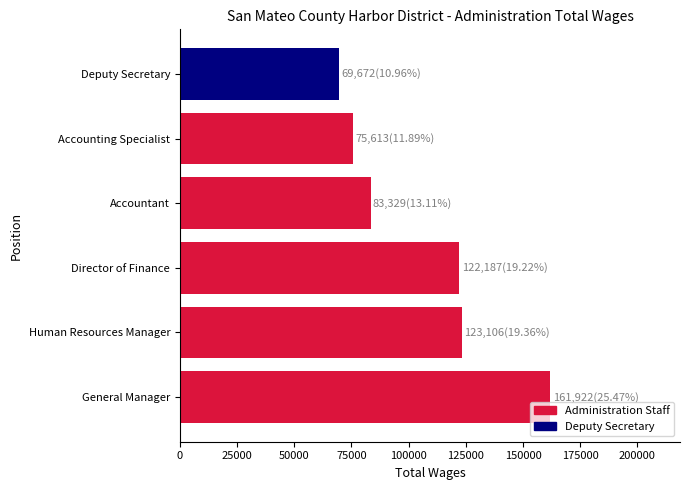

What is the difference between the maximum and minimum values?

92250